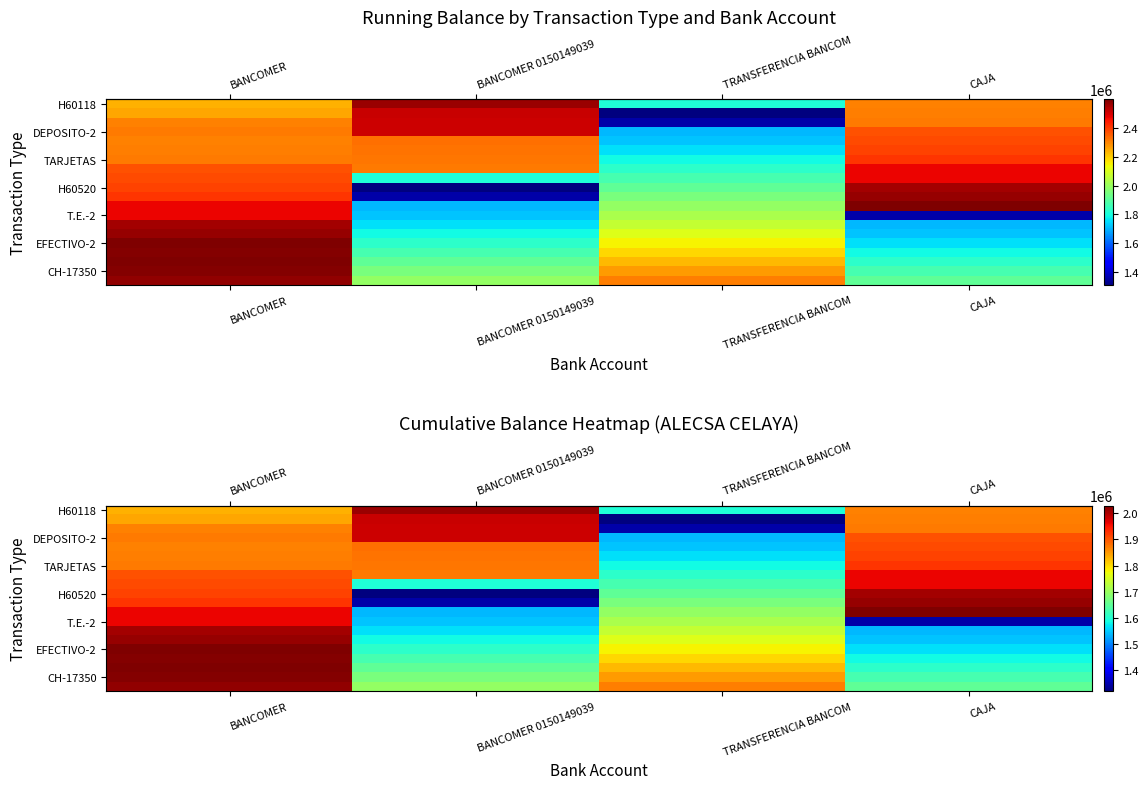

What is the total value across all series at CAJA?

35705239.2